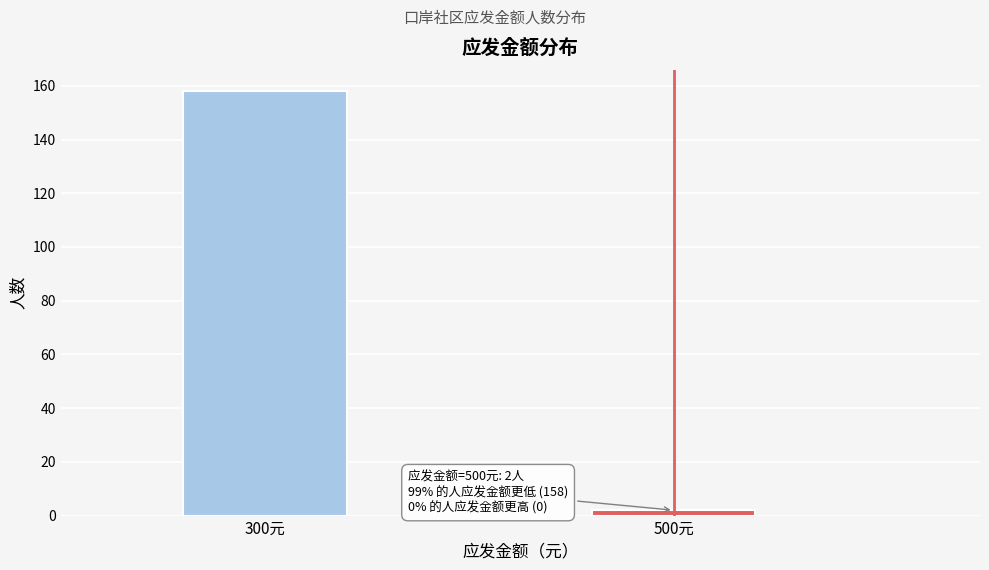

Reading left to right, extract all data points from this chart.

158	2